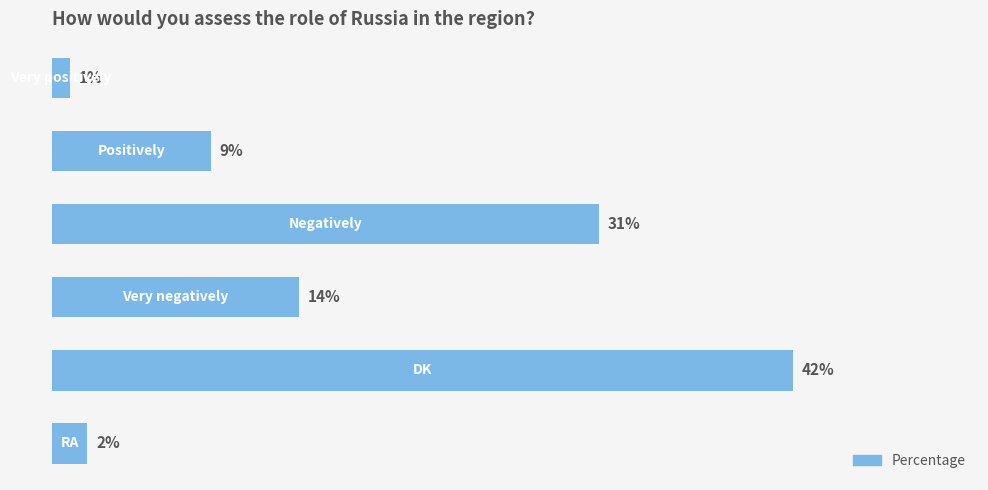

Does the chart contain any negative values?

No